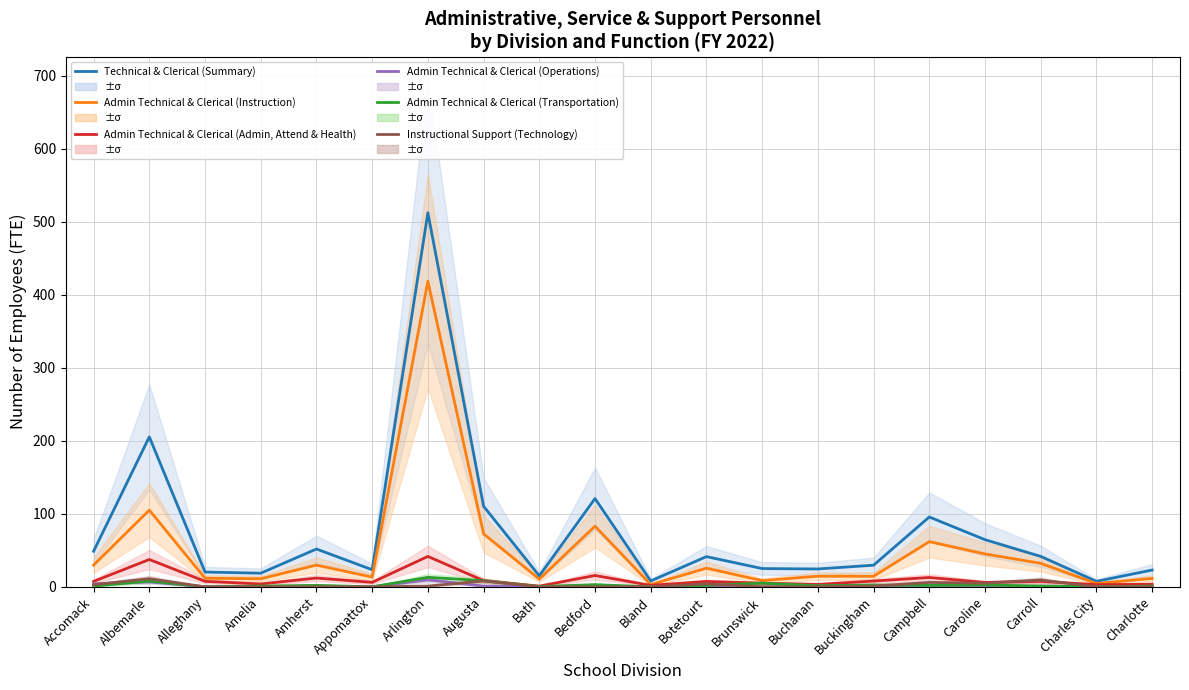

What are all the series names shown in the legend?

Technical & Clerical (Summary), Admin Technical & Clerical (Instruction), Admin Technical & Clerical (Admin, Attend & Health), Admin Technical & Clerical (Operations), Admin Technical & Clerical (Transportation), Instructional Support (Technology)